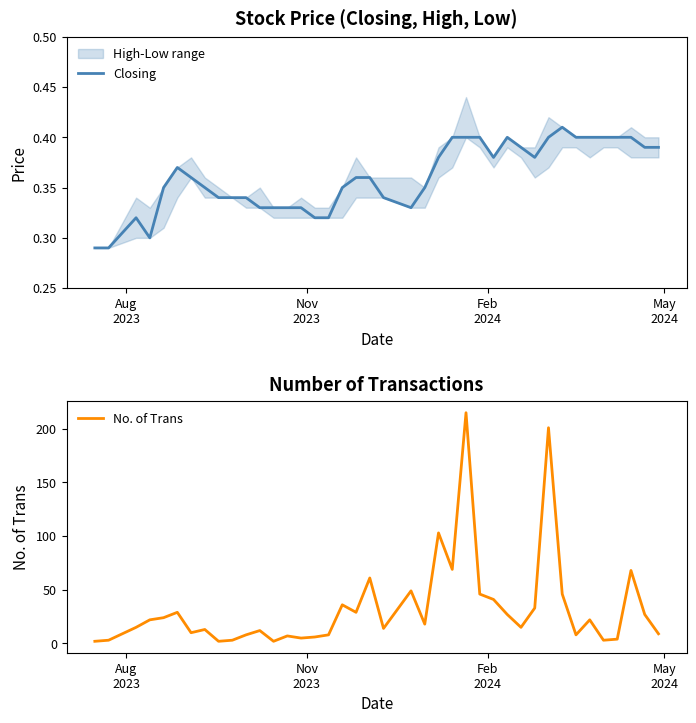

Rank the series by their maximum value, from highest to lowest.

No. of Trans, Closing